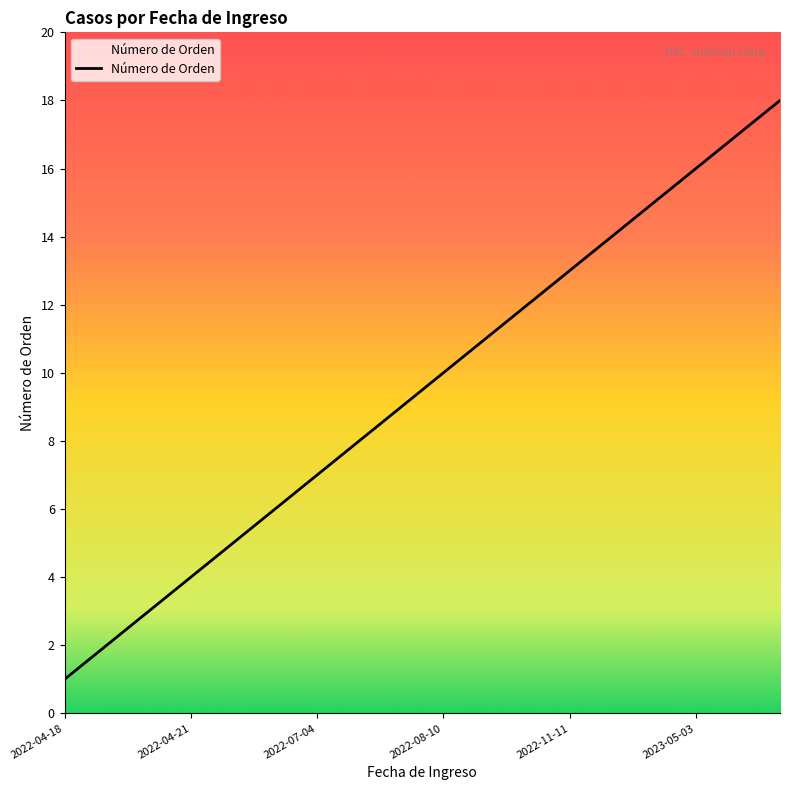

What is the greatest value displayed?

18